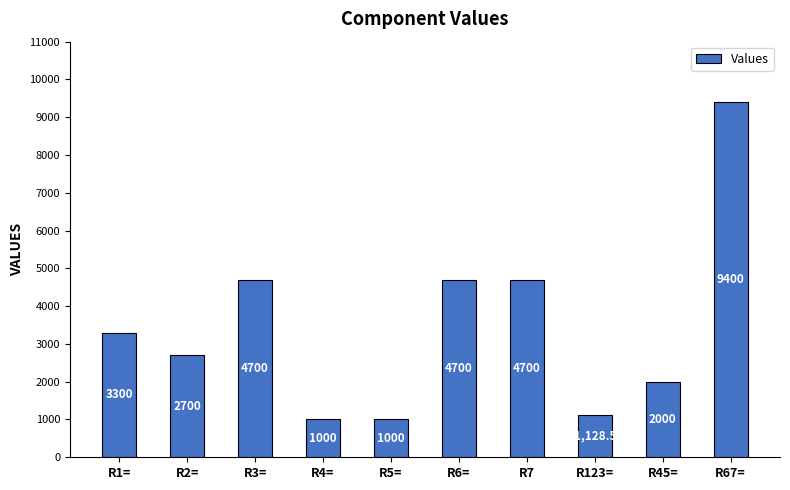

Are the bars horizontal?

No